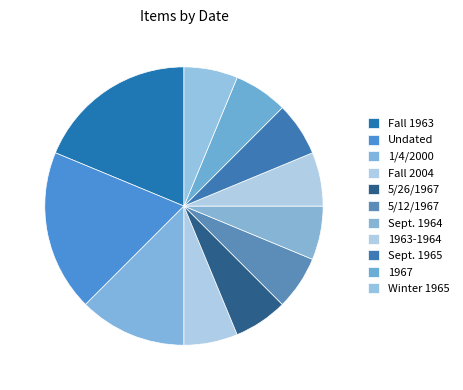

Count the number of slices in the pie.

11